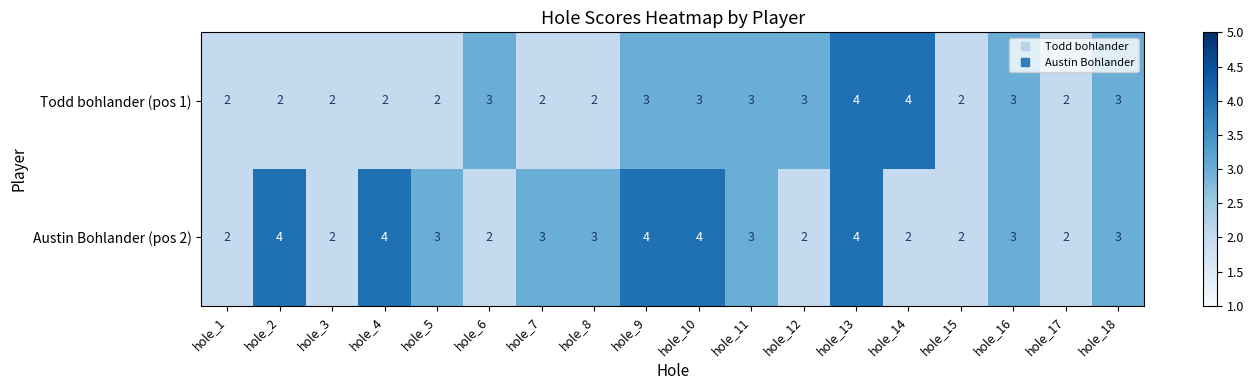

True or false: Austin Bohlander (pos 2) has a value of 2 at hole_2.

False